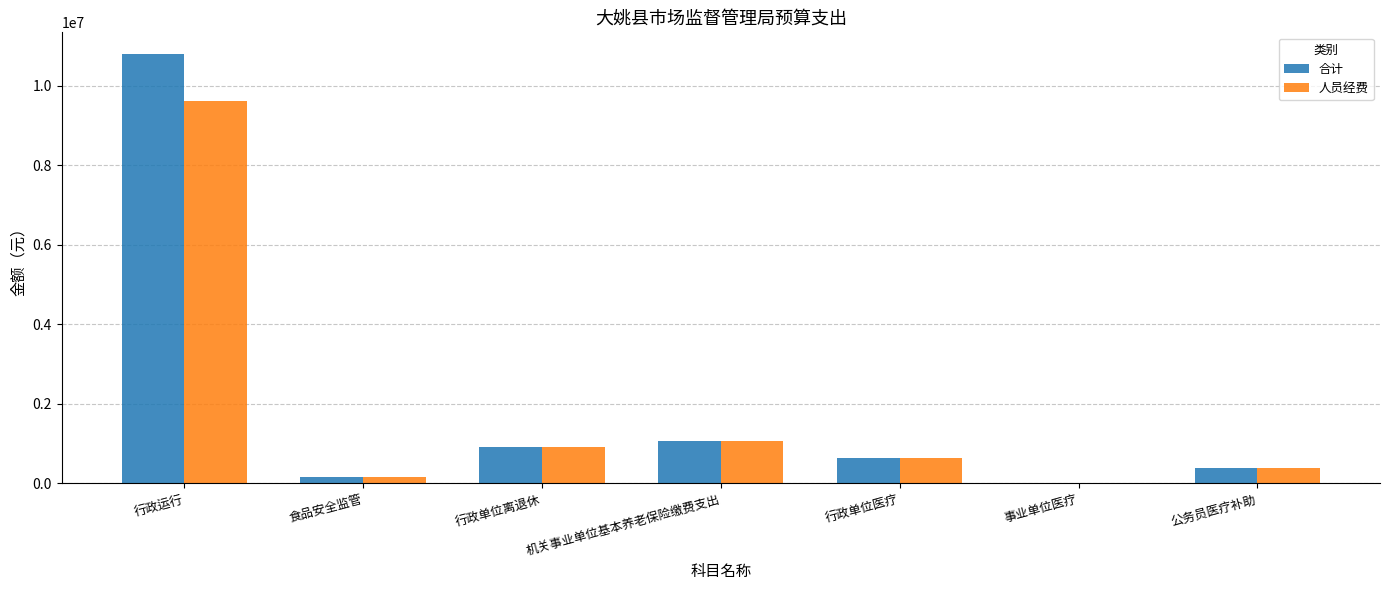

What is the maximum value shown in the chart?

10801062